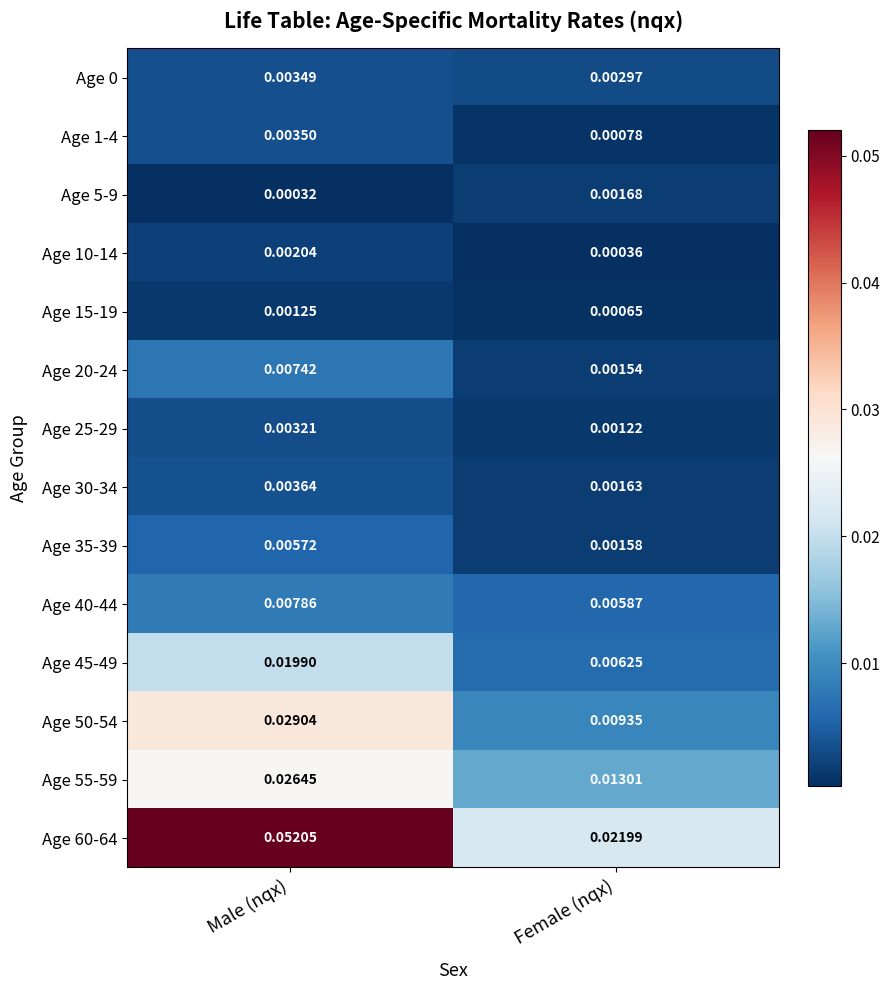

At which label is Age 40-44 closest to 0?

Female (nqx)